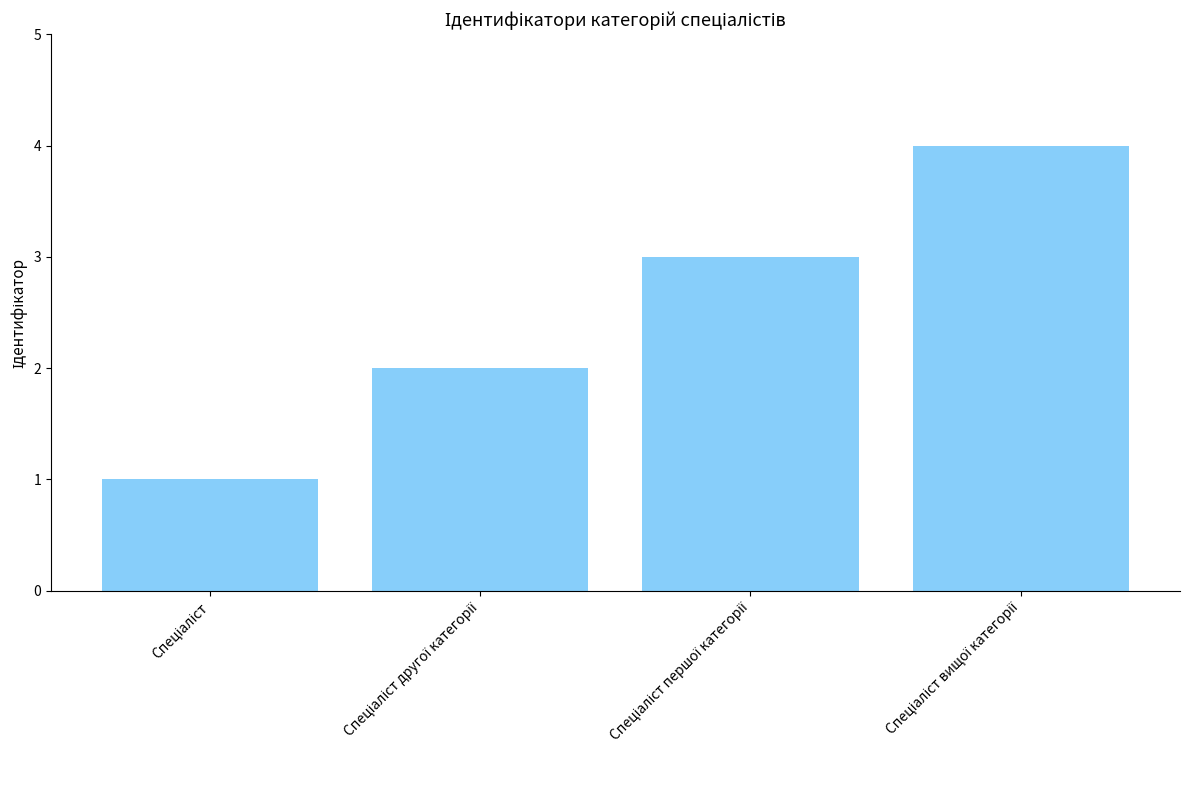

What is the sum of all values?

10